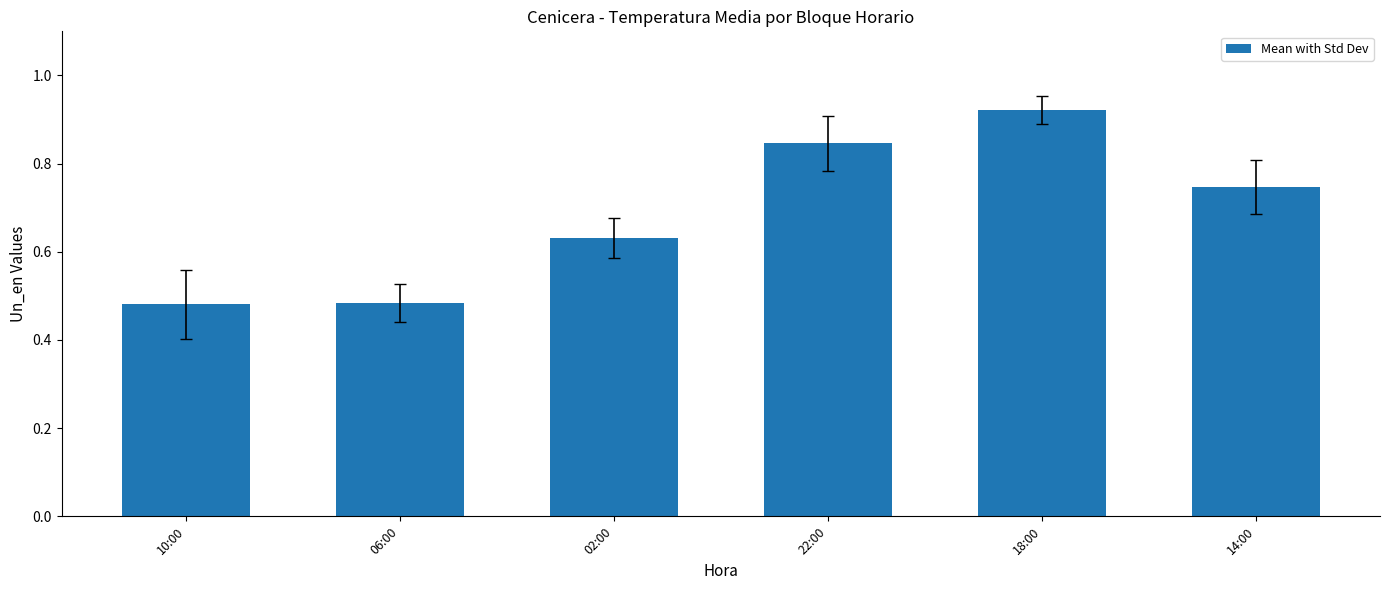

At which category does the chart reach its peak across all series?

18:00